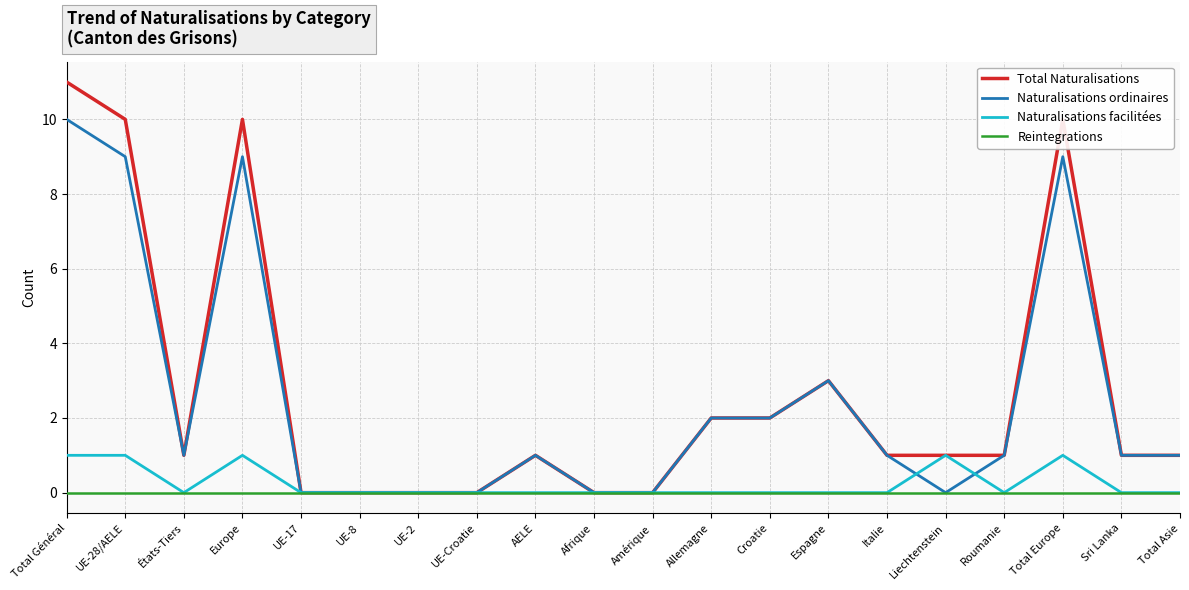

Reading left to right, list all the values displayed in this chart.

Total Naturalisations: 11	10	1	10	0	0	0	0	1	0	0	2	2	3	1	1	1	10	1	1
Naturalisations ordinaires: 10	9	1	9	0	0	0	0	1	0	0	2	2	3	1	0	1	9	1	1
Naturalisations facilitées: 1	1	0	1	0	0	0	0	0	0	0	0	0	0	0	1	0	1	0	0
Reintegrations: 0	0	0	0	0	0	0	0	0	0	0	0	0	0	0	0	0	0	0	0